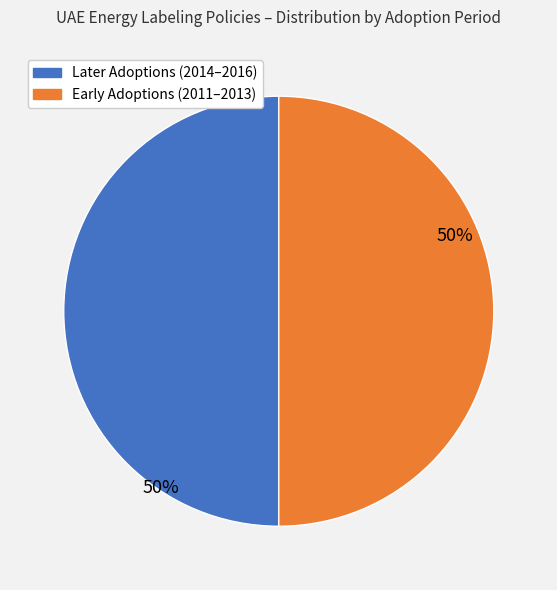

To the nearest percent, what is the average slice percentage?

50%